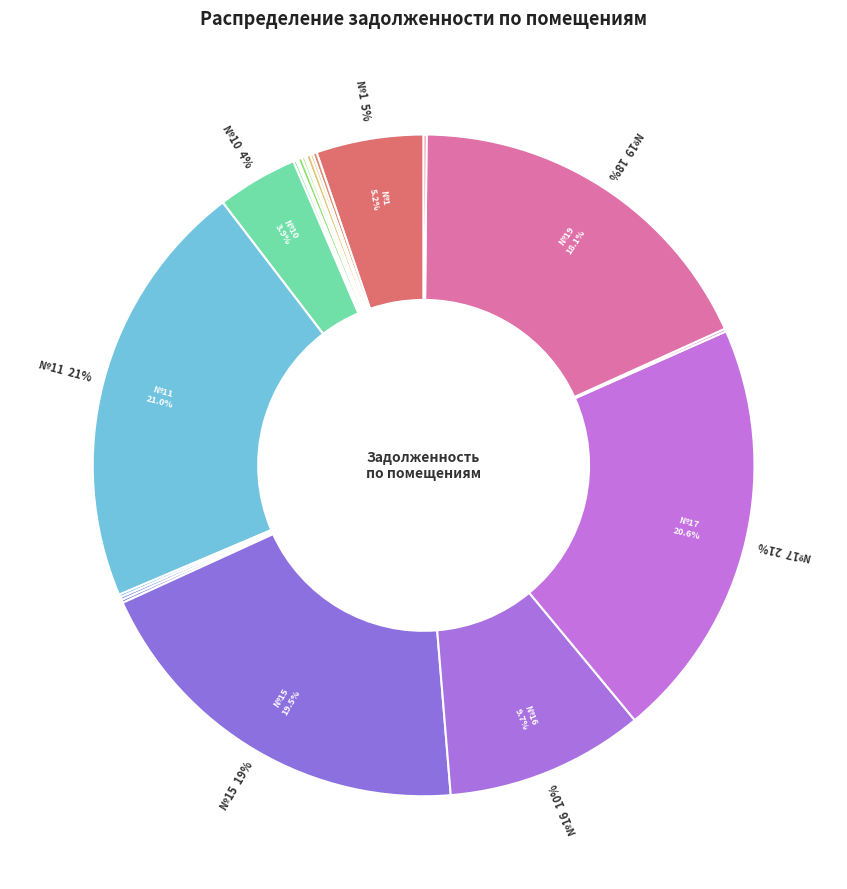

Which slice is the largest?

11